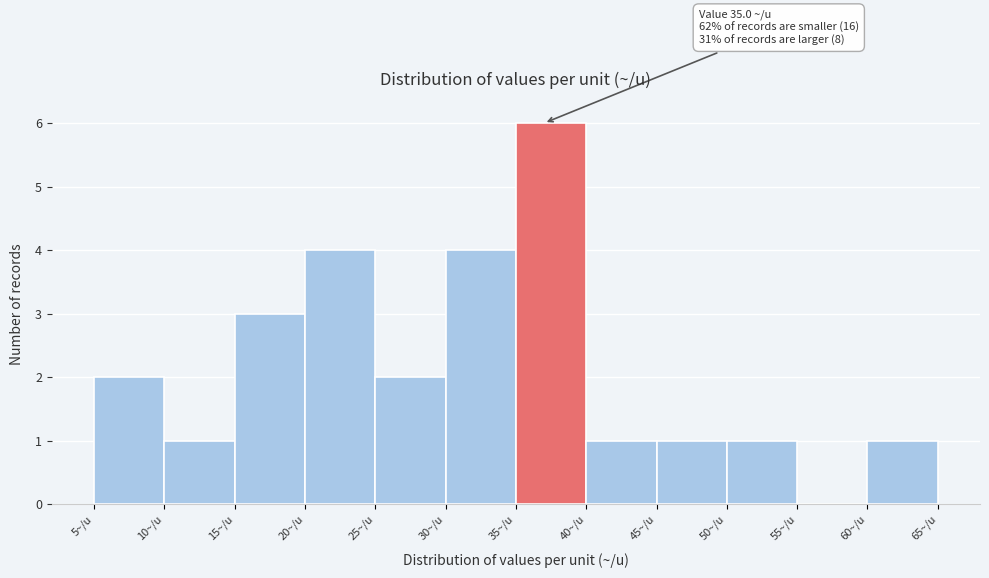

Which range on the x-axis has the tallest bar?

35 to 40